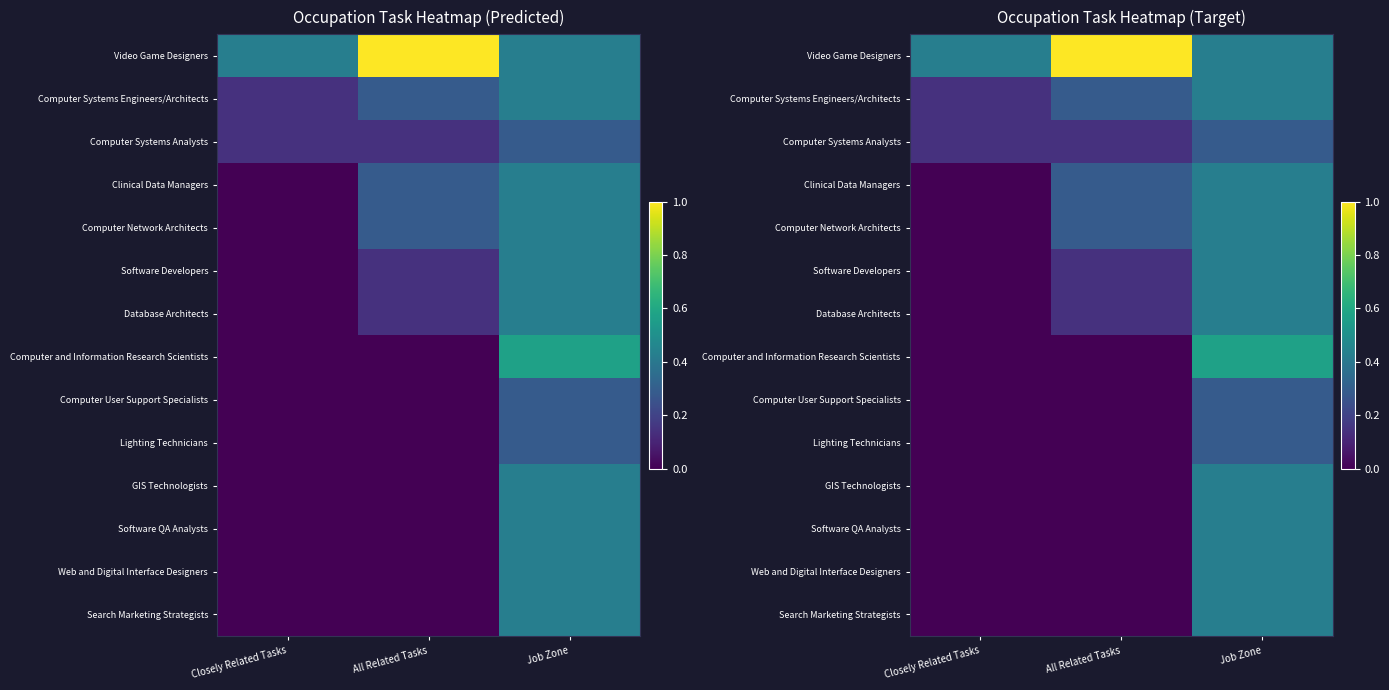

The Computer Network Architects series shows 0.0 at Closely Related Tasks. True or false?

True